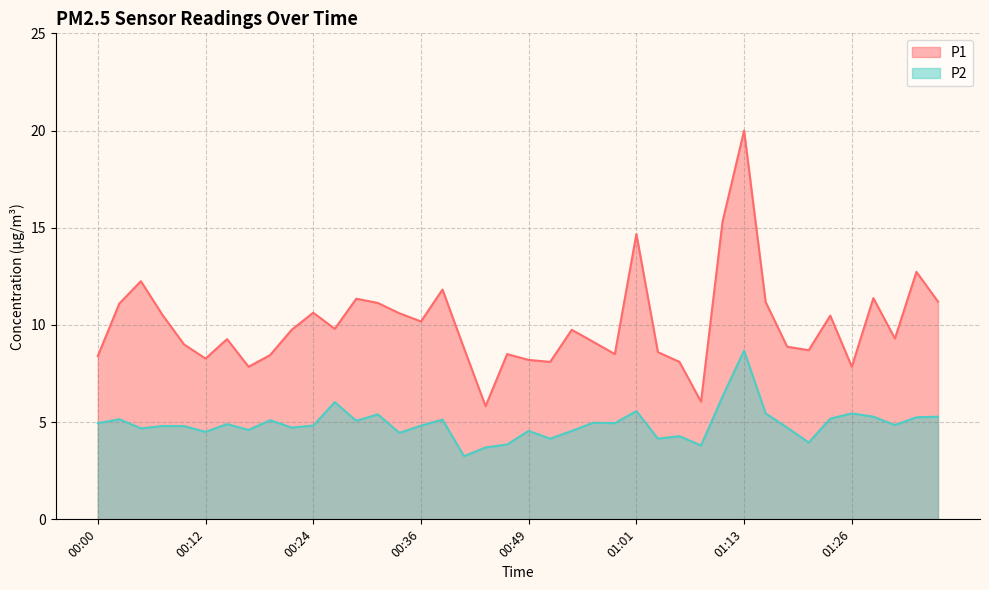

What is the difference between the second highest and second lowest values in the P2 series?

2.6